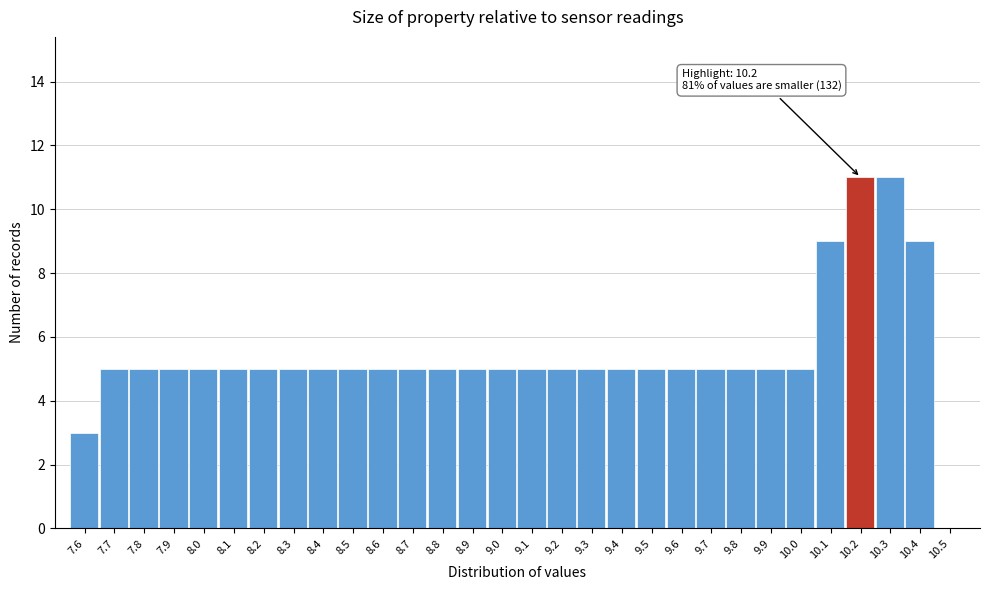

Reading right to left, transcribe all the data shown in this chart.

10.5=0	10.4=9	10.3=11	10.2=11	10.1=9	10.0=5	9.9=5	9.8=5	9.7=5	9.6=5	9.5=5	9.4=5	9.3=5	9.2=5	9.1=5	9.0=5	8.9=5	8.8=5	8.7=5	8.6=5	8.5=5	8.4=5	8.3=5	8.2=5	8.1=5	8.0=5	7.9=5	7.8=5	7.7=5	7.6=3